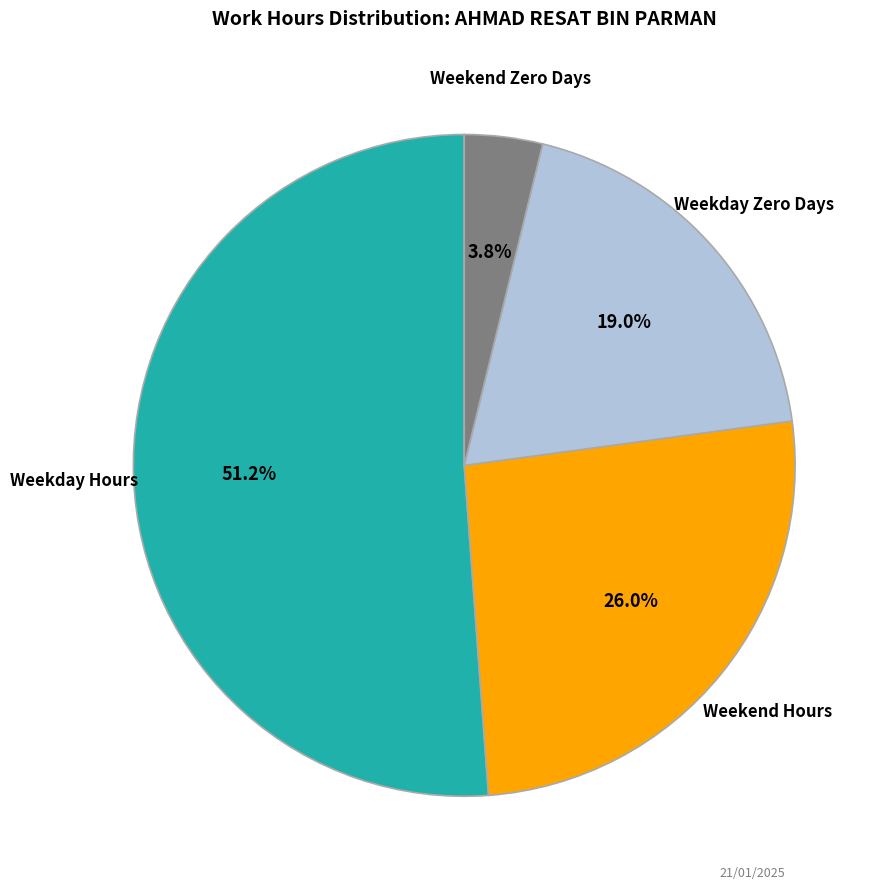

Which slice is the smallest?

Weekend Zero Days